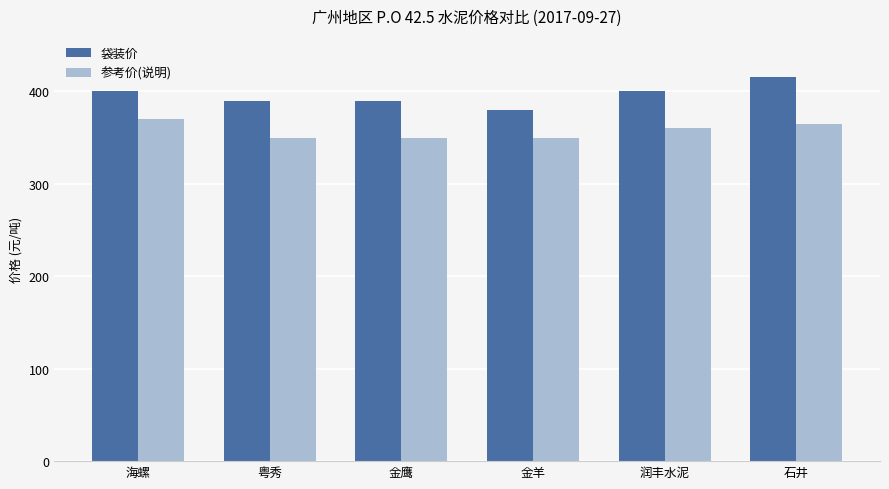

List the series in order of their peak value, highest first.

袋装价, 参考价(说明)